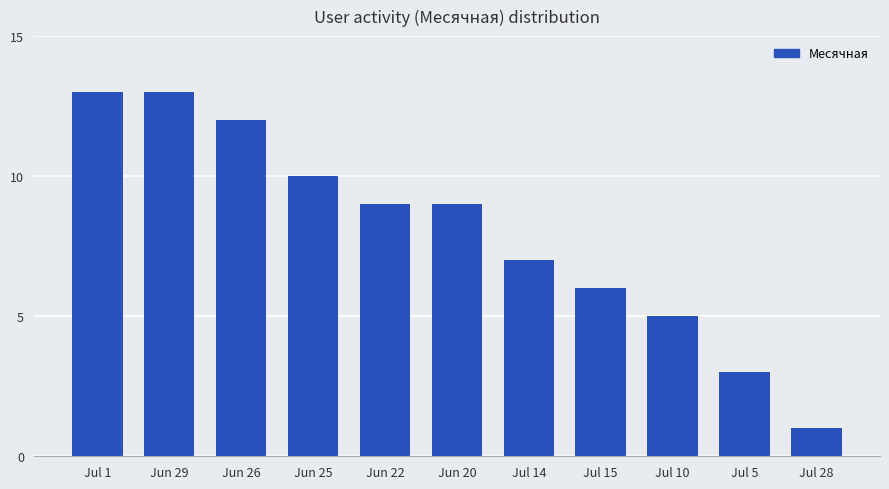

What position from the right is Jul 28?

1